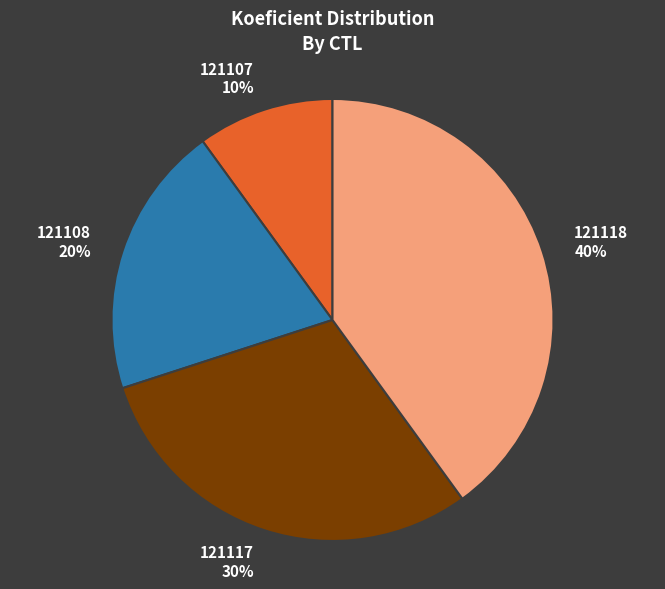

Which has a higher value, 121117 or 121118?

121118